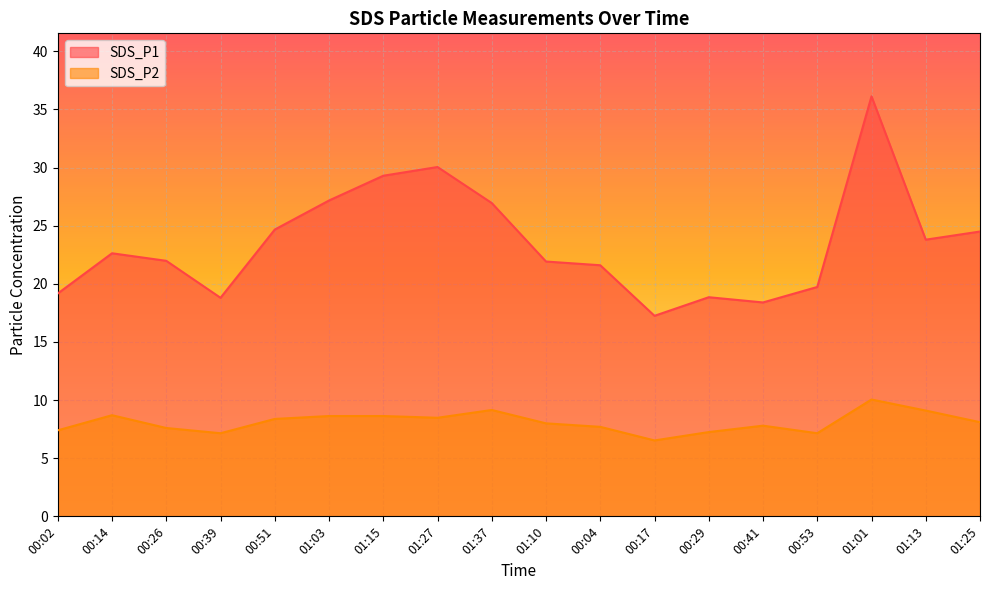

List the labels in order of SDS_P1 value, largest first.

01:01, 01:27, 01:15, 01:03, 01:37, 00:51, 01:25, 01:13, 00:14, 00:26, 01:10, 00:04, 00:53, 00:02, 00:29, 00:39, 00:41, 00:17